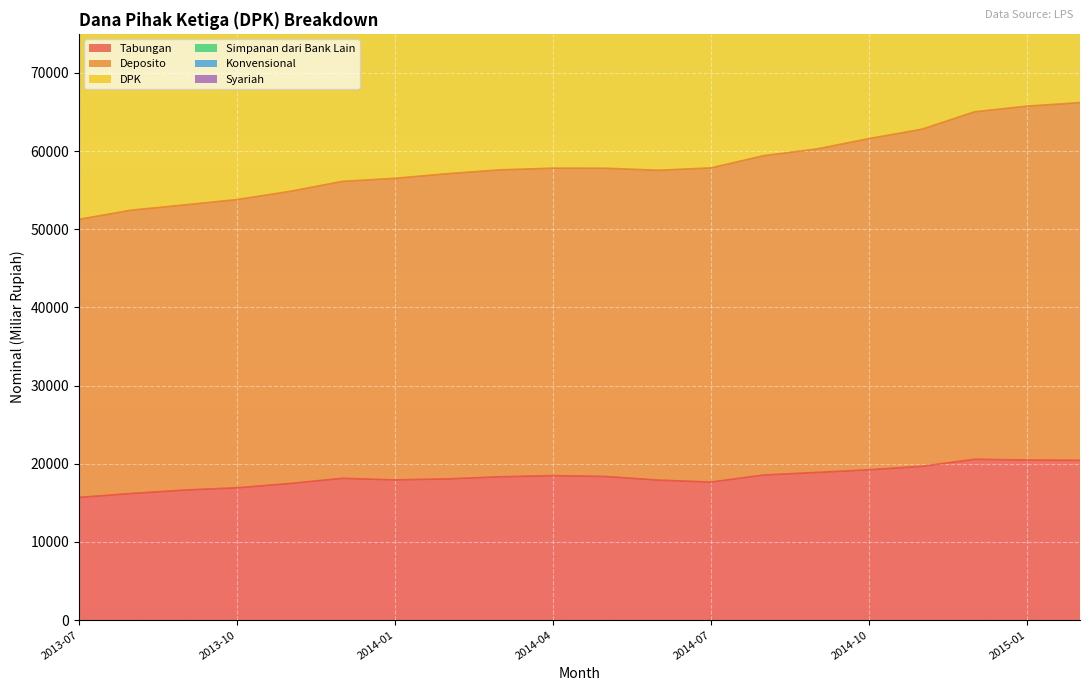

What is the difference between the second highest and second lowest values in the DPK series?

25194.8